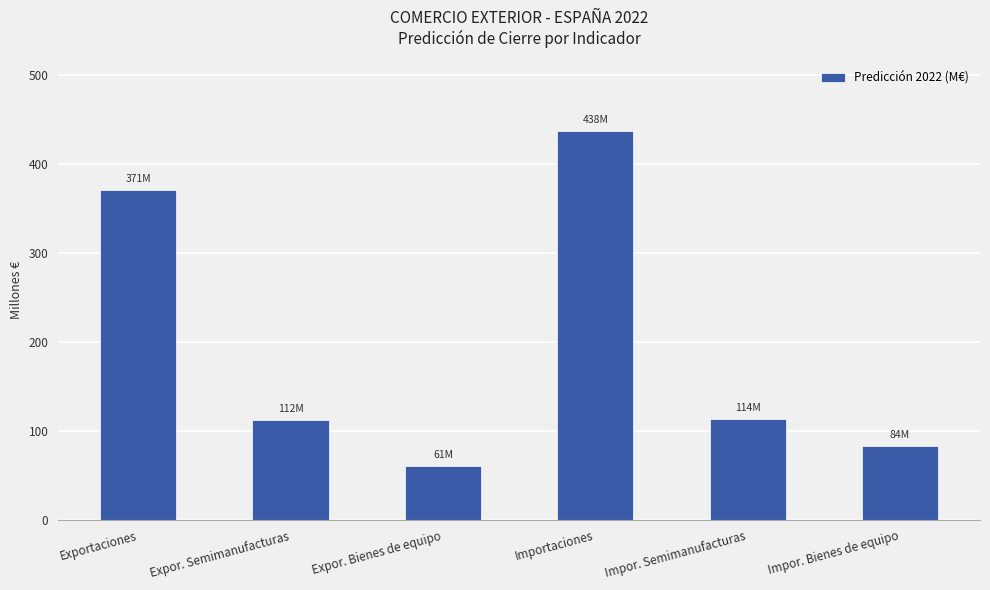

What is the label of the 5th bar from the left?

Impor. Semimanufacturas